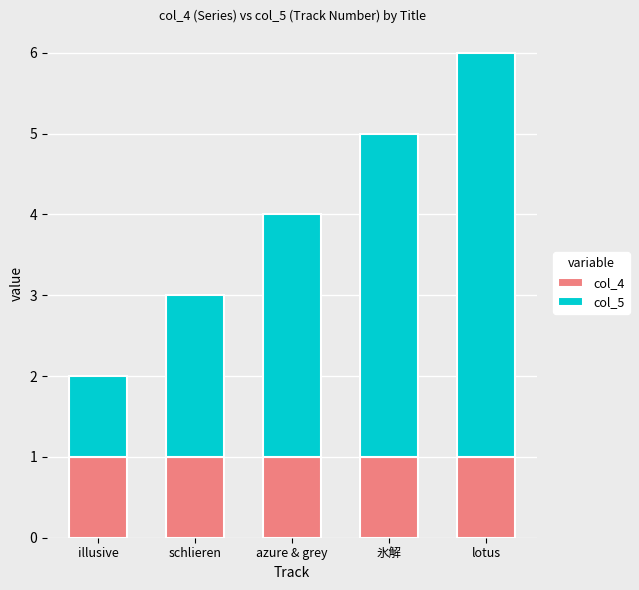

How many bars are there in total?

5